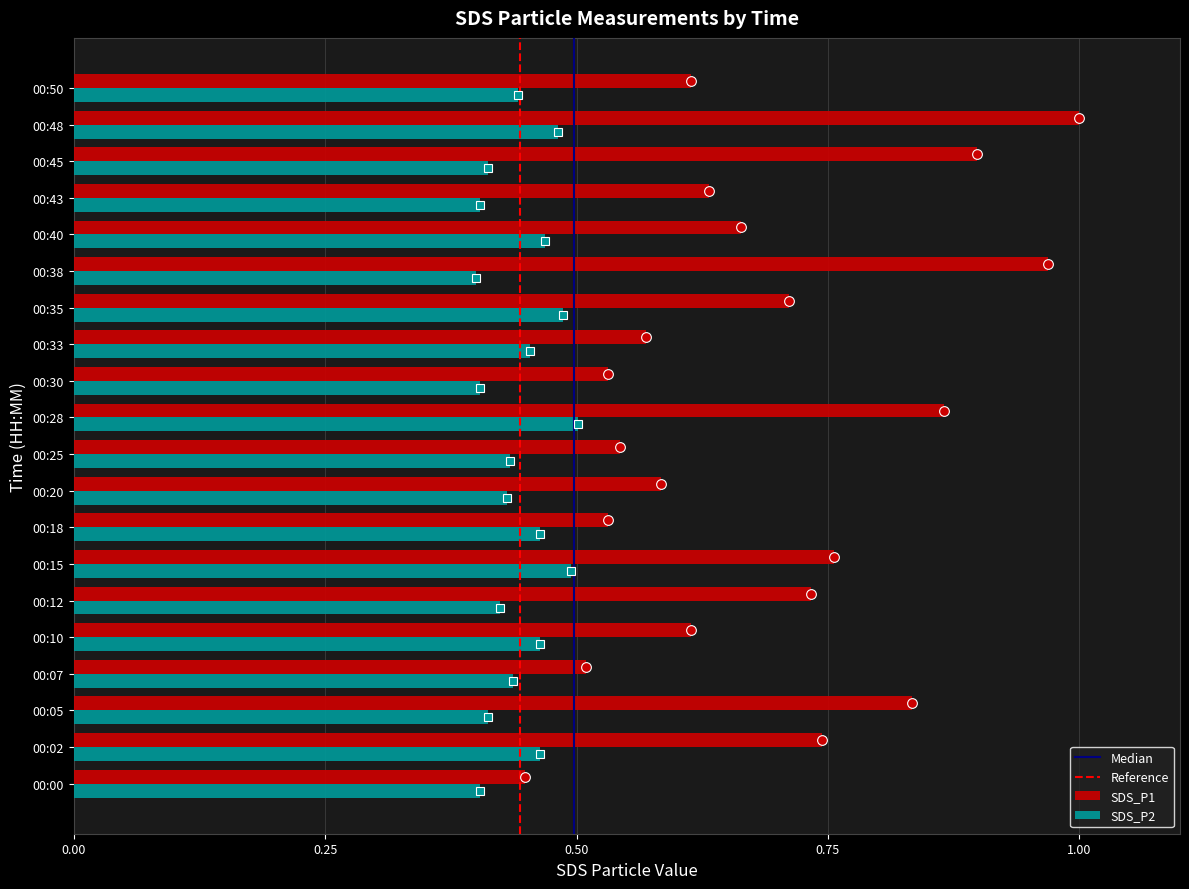

What is the difference between the highest and lowest values at 00:02?

0.3